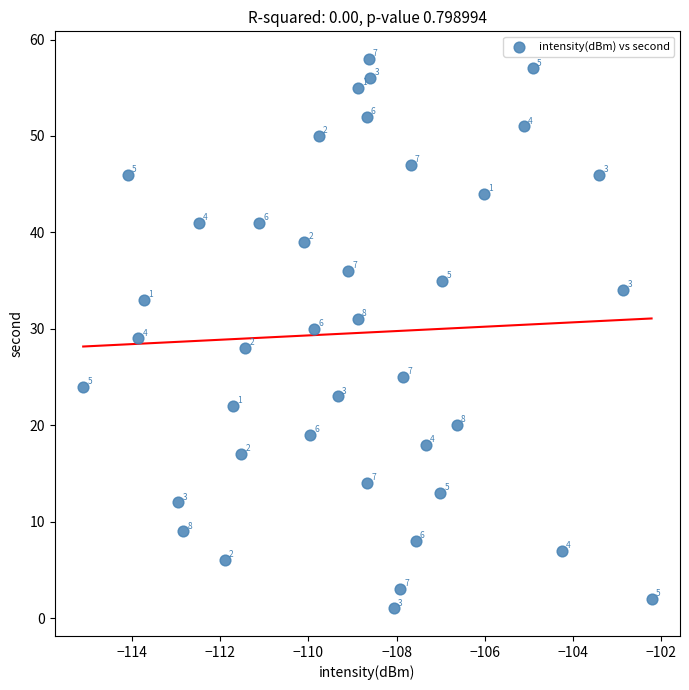

What Y value in the scatter plot is closest to 29?

29